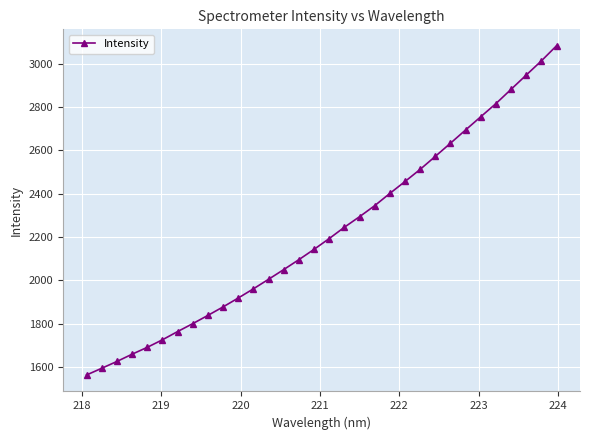

What is the sum of all values?

71151.4